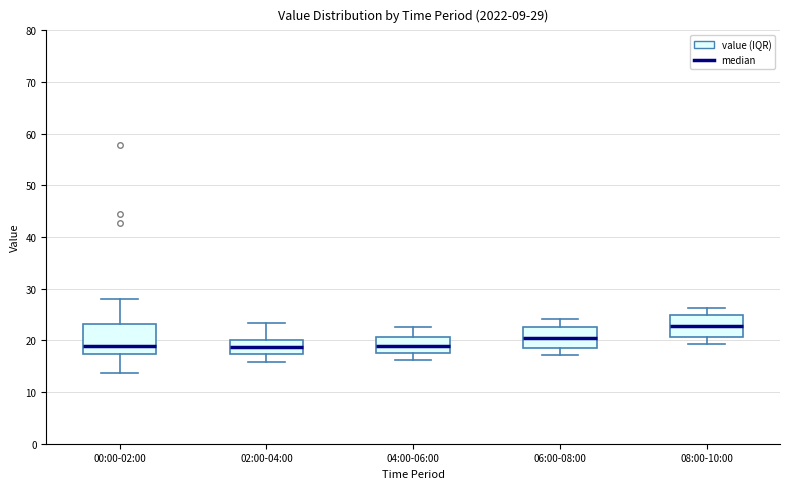

Comparing the boxes themselves (not the whiskers), which one is the tallest?

00:00-02:00